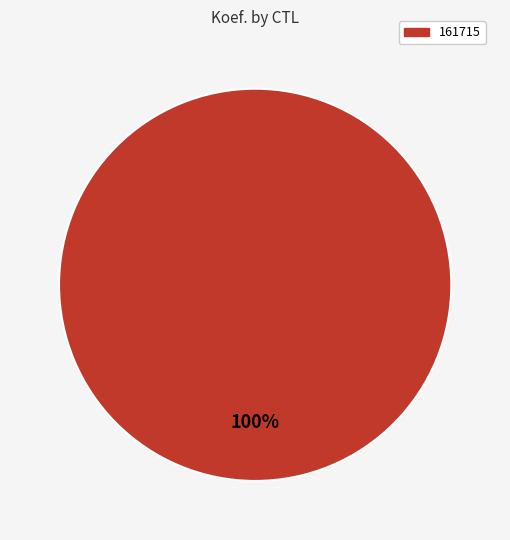

Is there any slice that represents more than half of the pie?

Yes